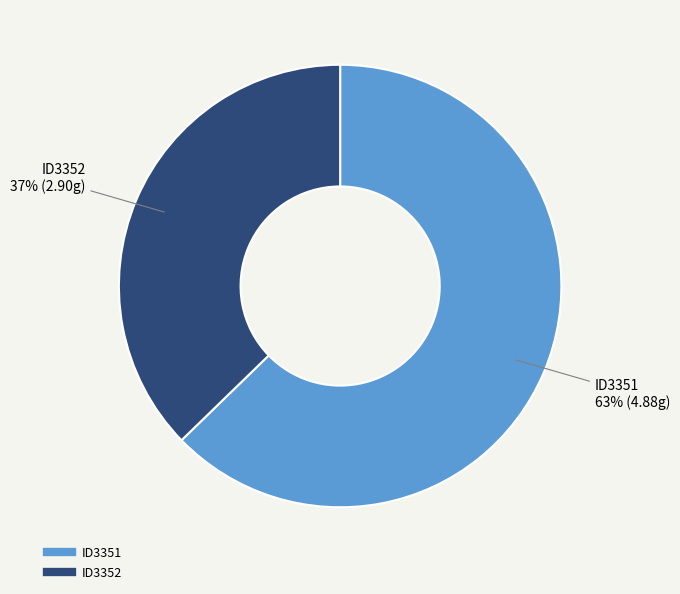

Does ID3352 account for over 50% of the chart?

No